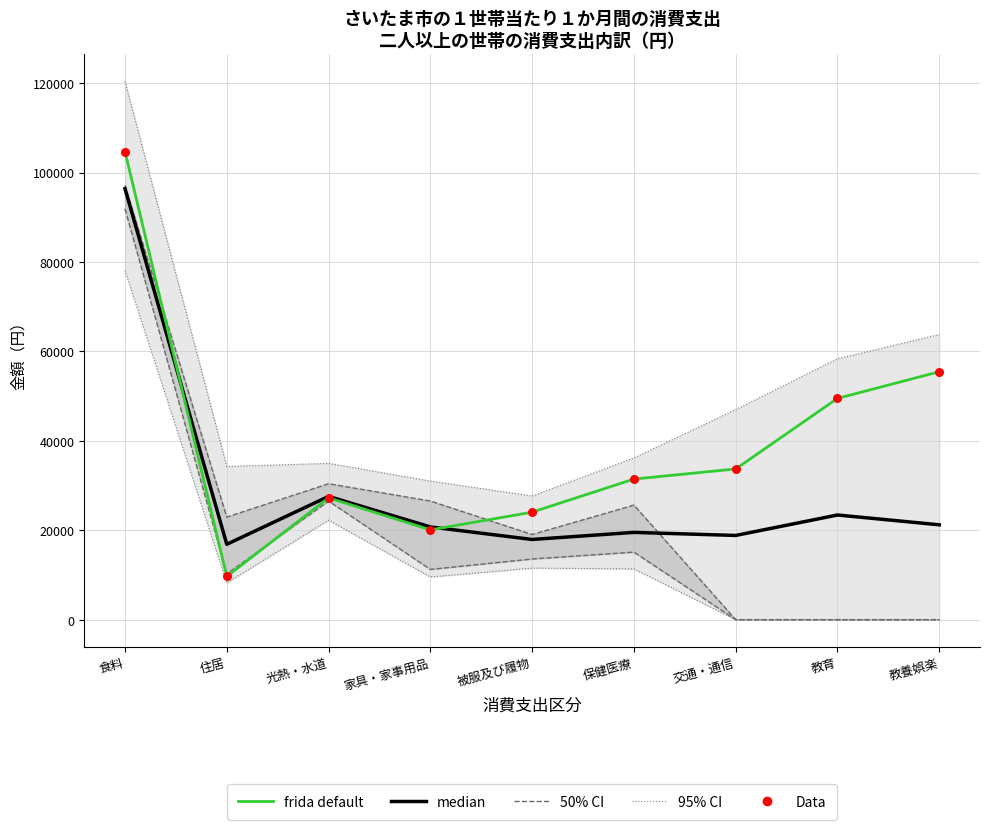

Which series has the largest total across all categories?

frida default